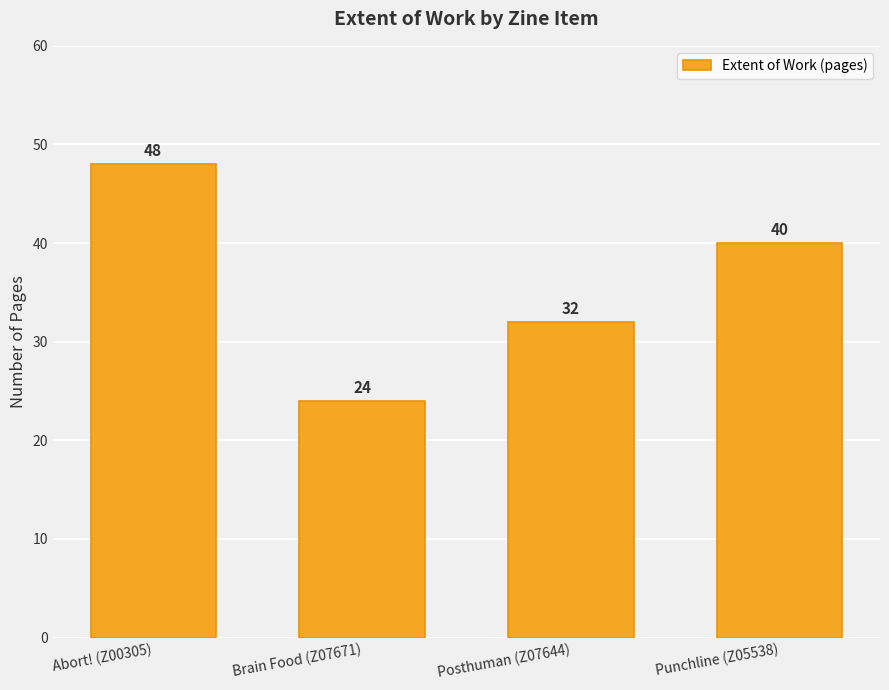

Reading right to left, transcribe all the data shown in this chart.

40	32	24	48